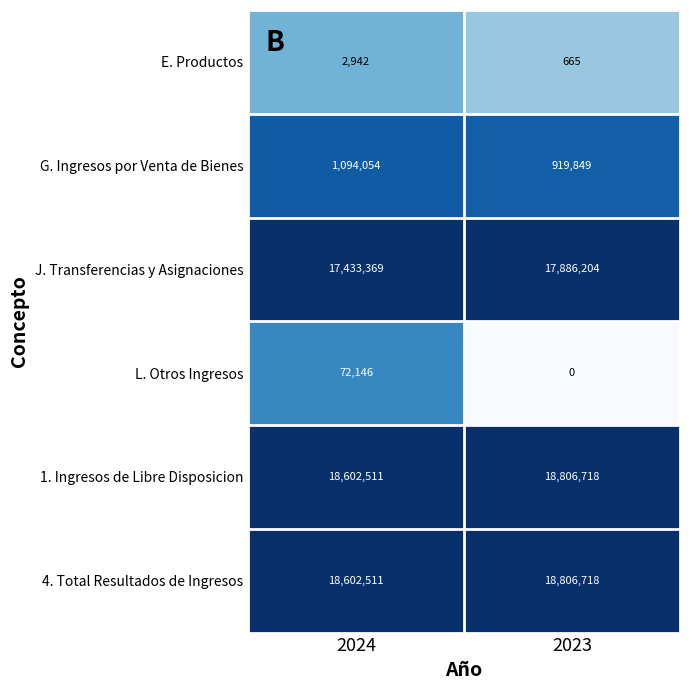

At how many categories does at least one series exceed 13?

2